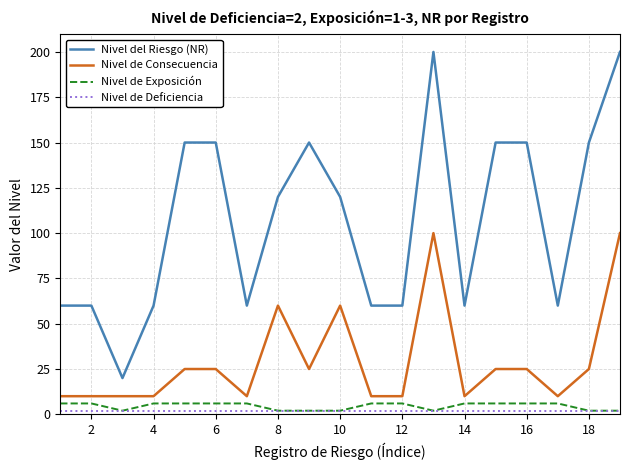

Which series has the largest total across all categories?

Nivel del Riesgo (NR)